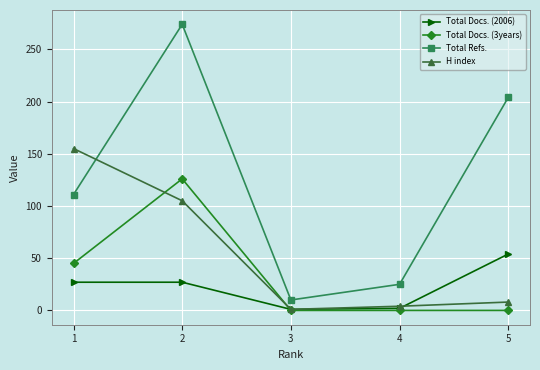

Does the chart display data point markers on the line(s)?

Yes